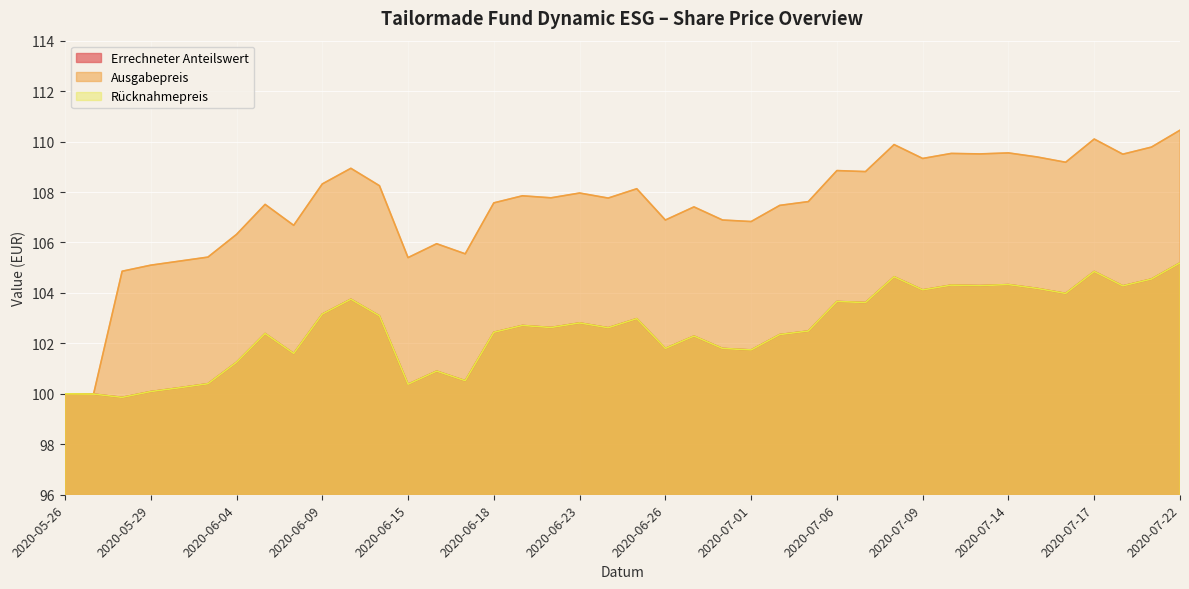

At which category does Ausgabepreis reach its first local peak?

2020-06-05